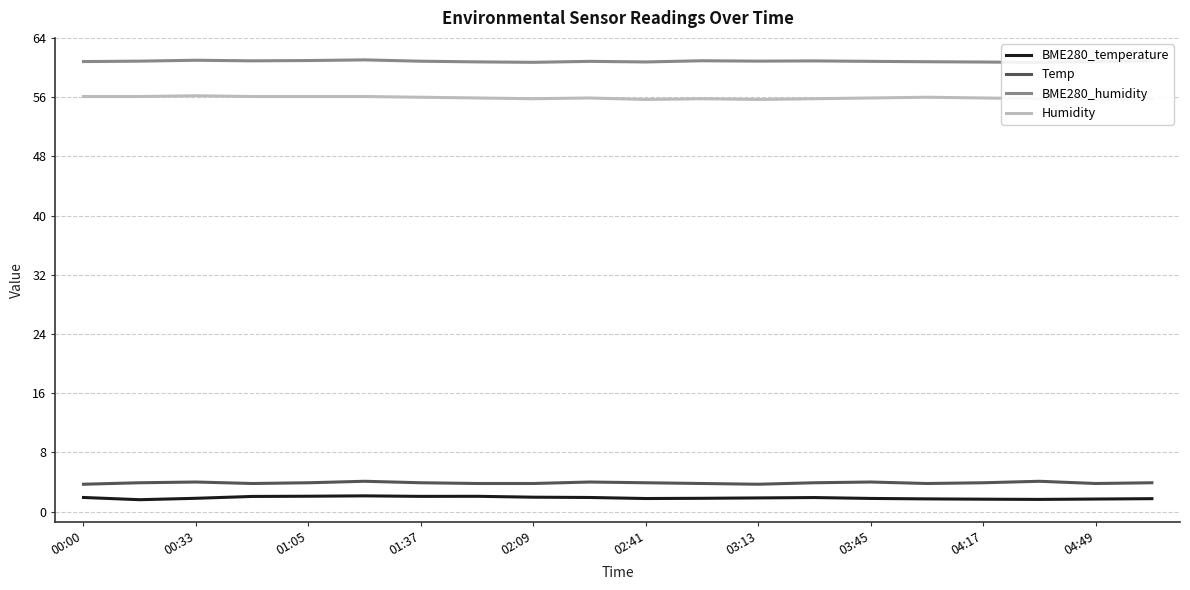

True or false: BME280_temperature and Temp intersect in this chart.

False